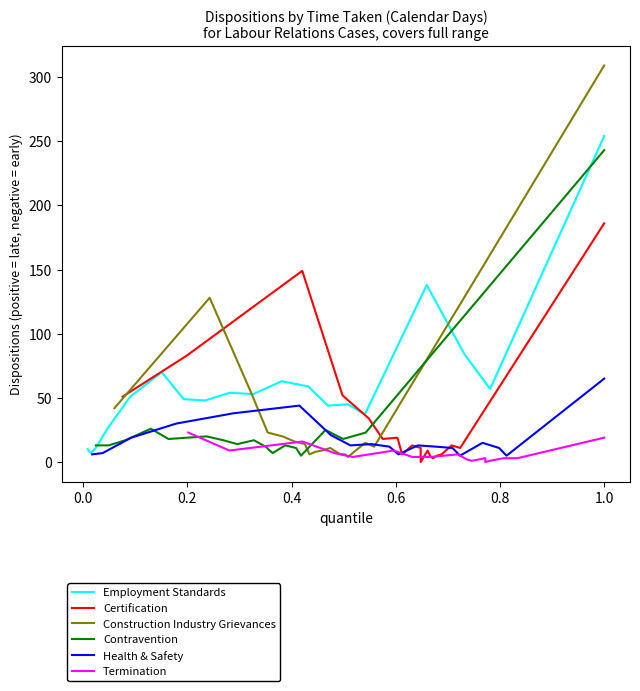

What is the minimum value for Employment Standards?

7